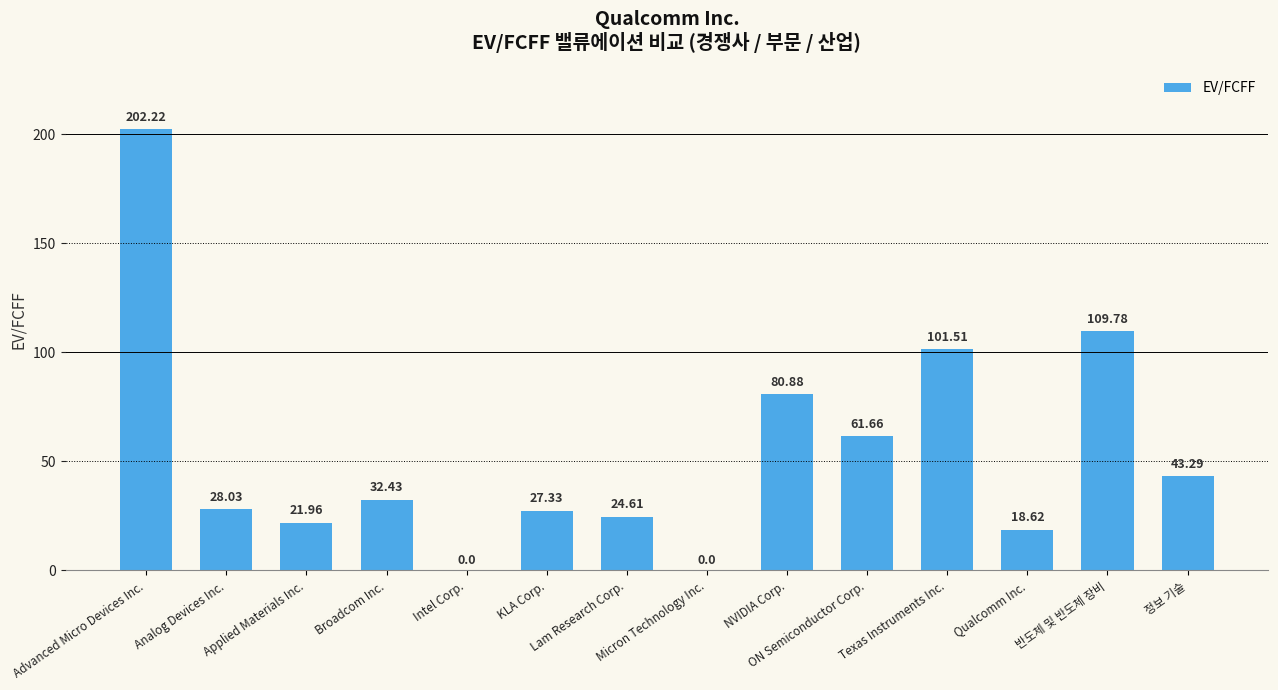

Rank the categories by value from lowest to highest.

Intel Corp., Micron Technology Inc., Qualcomm Inc., Applied Materials Inc., Lam Research Corp., KLA Corp., Analog Devices Inc., Broadcom Inc., 정보 기술, ON Semiconductor Corp., NVIDIA Corp., Texas Instruments Inc., 반도체 및 반도체 장비, Advanced Micro Devices Inc.